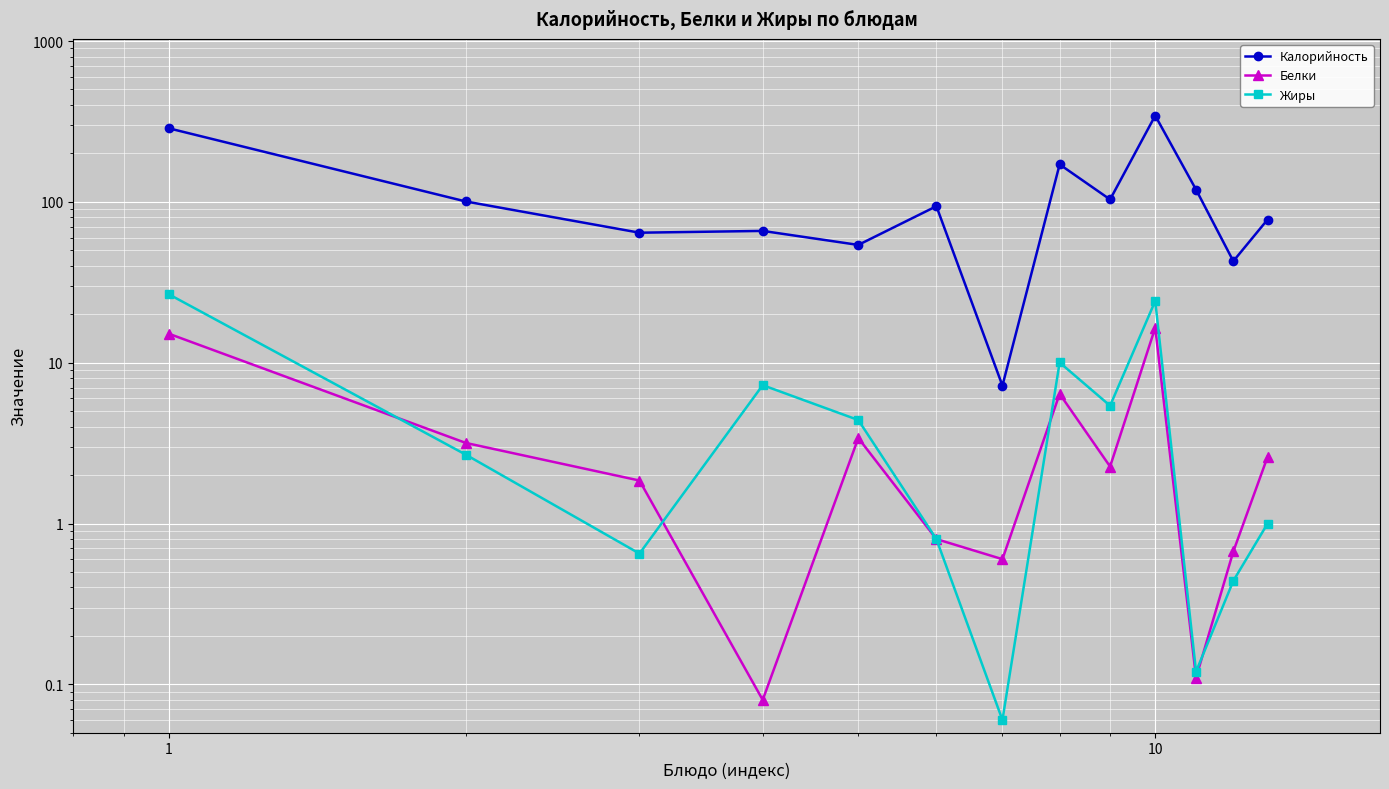

What is the minimum value for Белки?

0.1